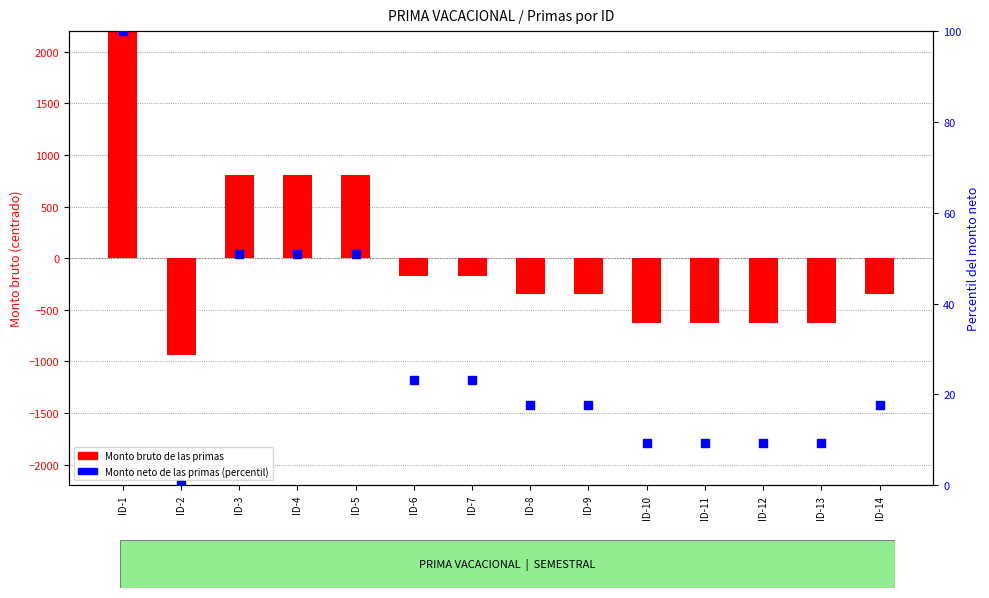

Which series has the largest total across all categories?

Monto neto de las primas (percentil)